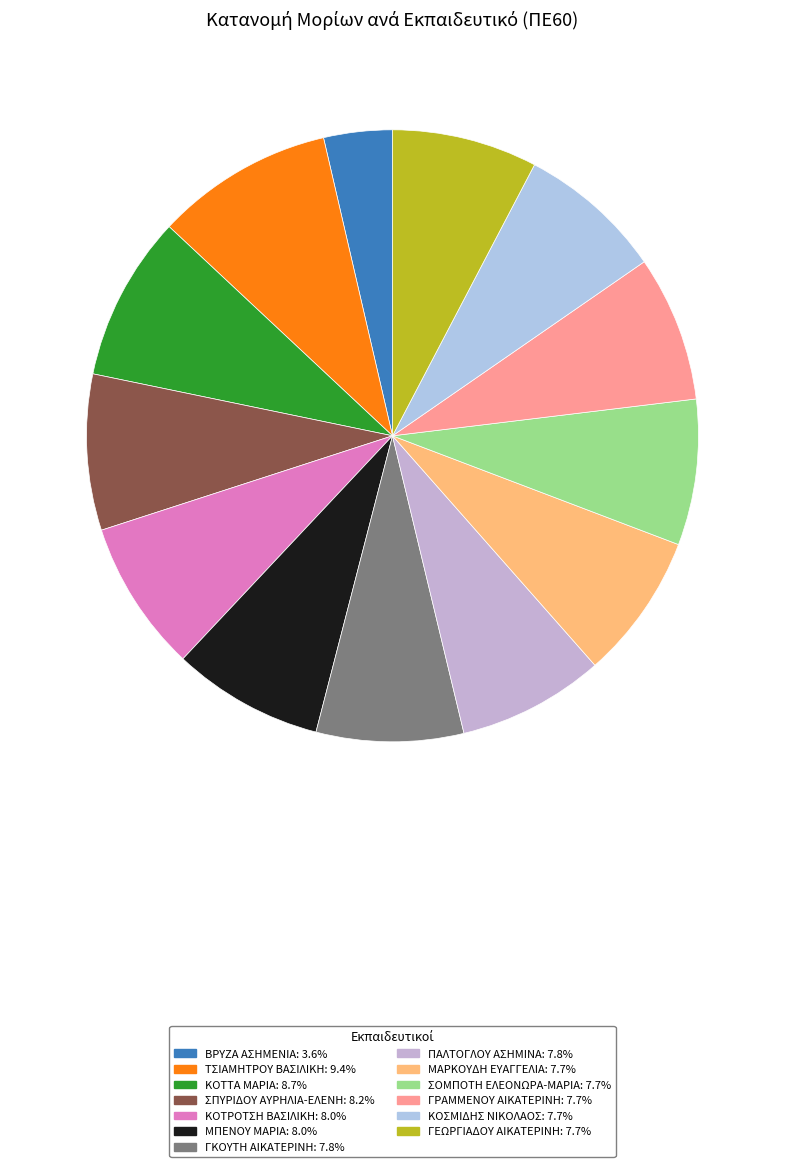

Count the number of slices in the pie.

13